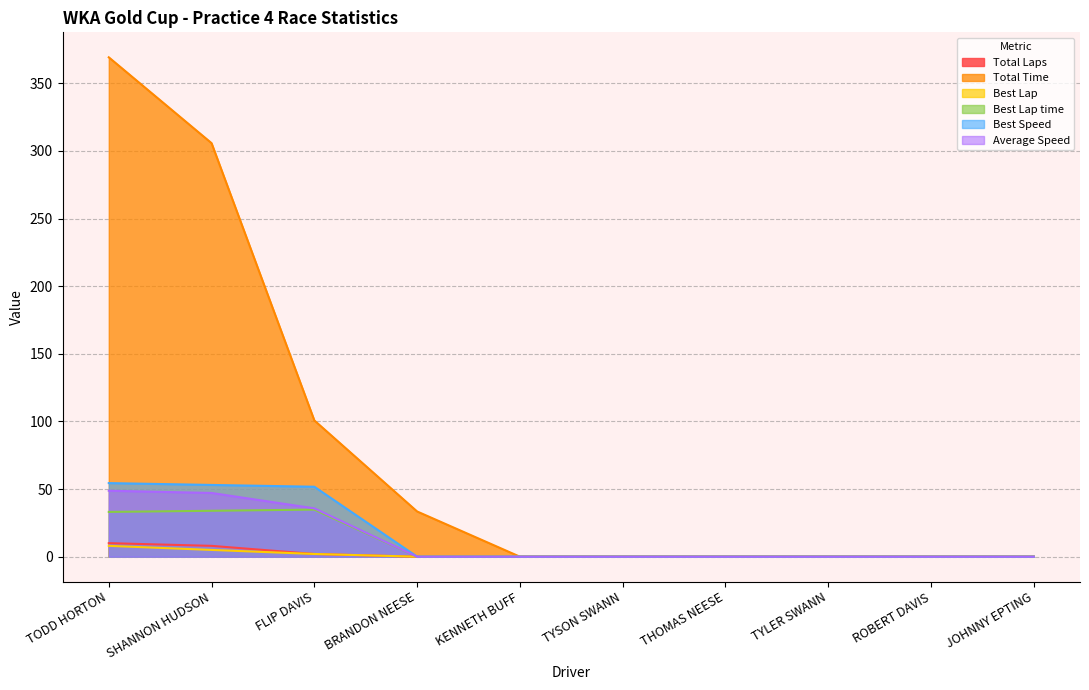

At which category is the sum across all series the highest?

TODD HORTON